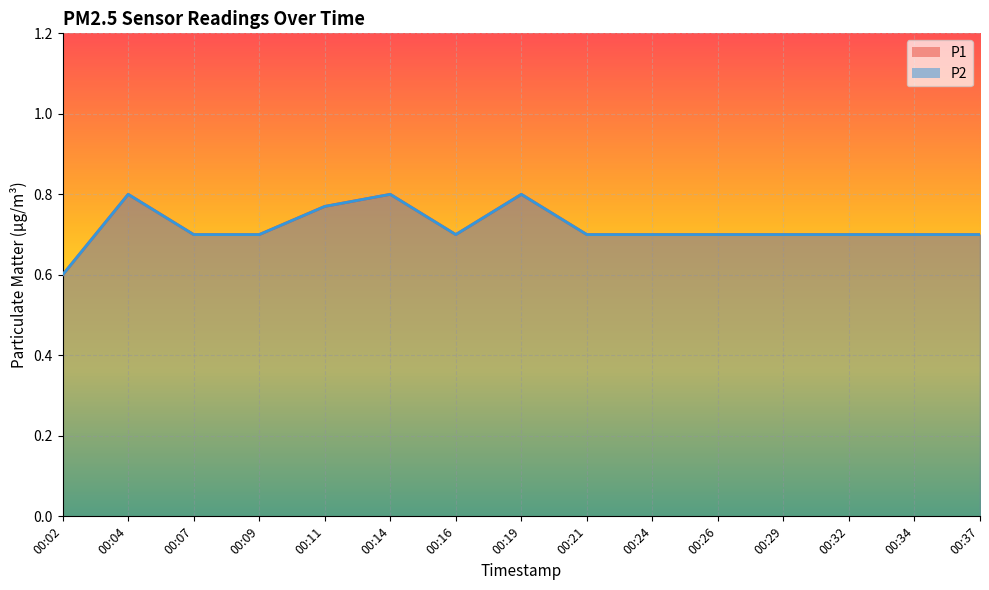

What are all the series names shown in the legend?

P1, P2